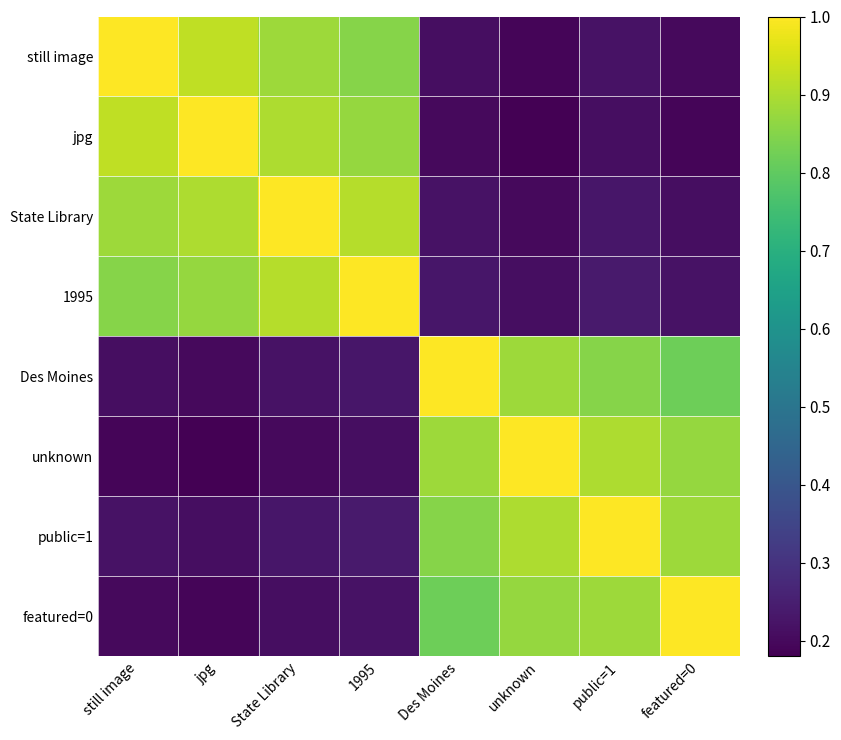

Which series changed the most between still image and State Library?

still image